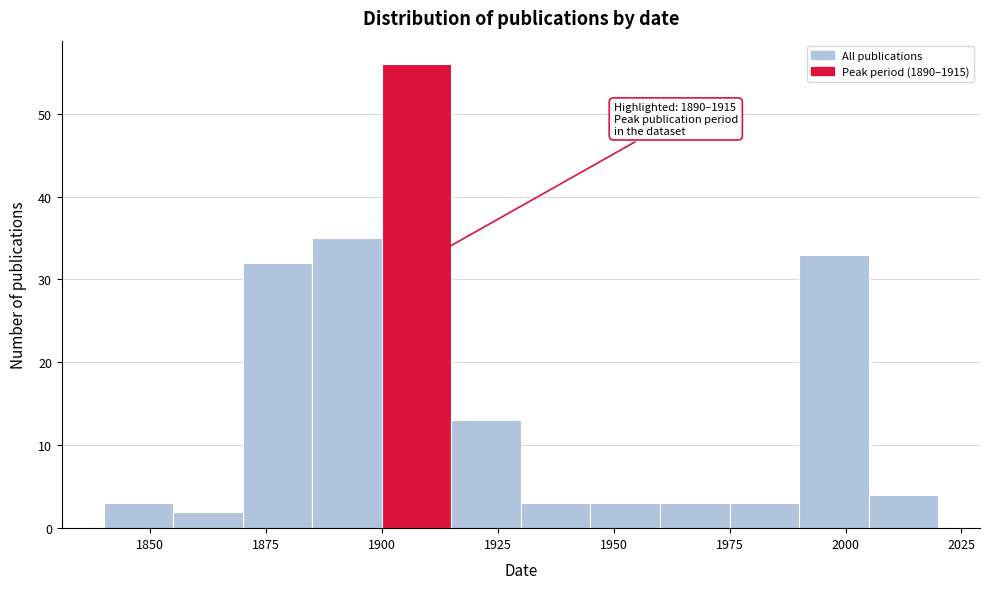

Around what value on the x-axis is the tallest bar? Give the approximate position of its centre, as read against the axis.

1910